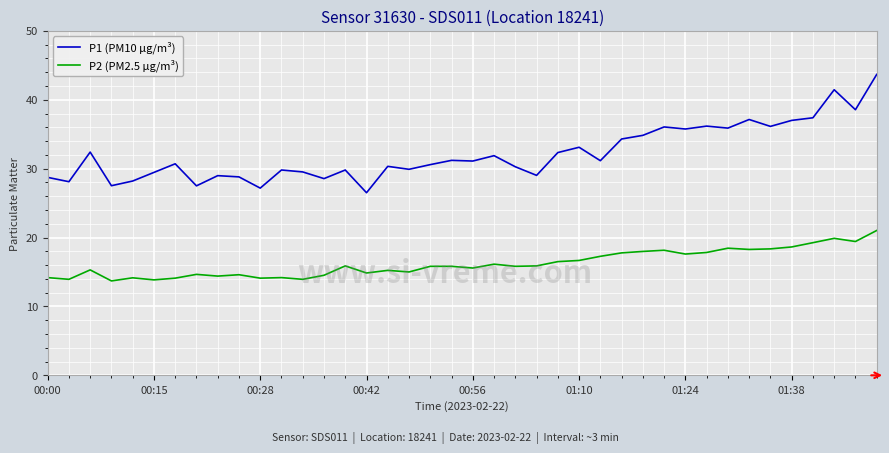

List the series in order of their overall mean, lowest first.

P2 (PM2.5 µg/m³), P1 (PM10 µg/m³)